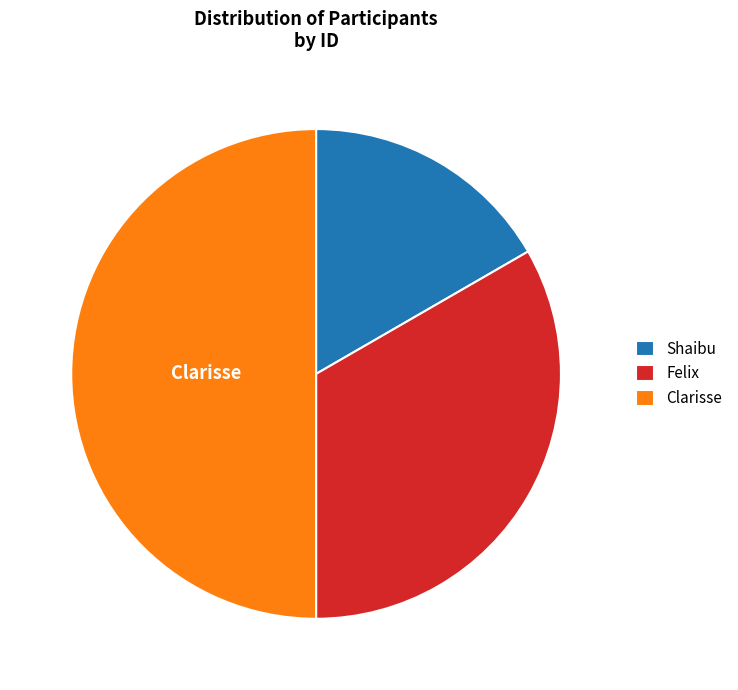

Rank the categories by value from highest to lowest.

Clarisse, Felix, Shaibu